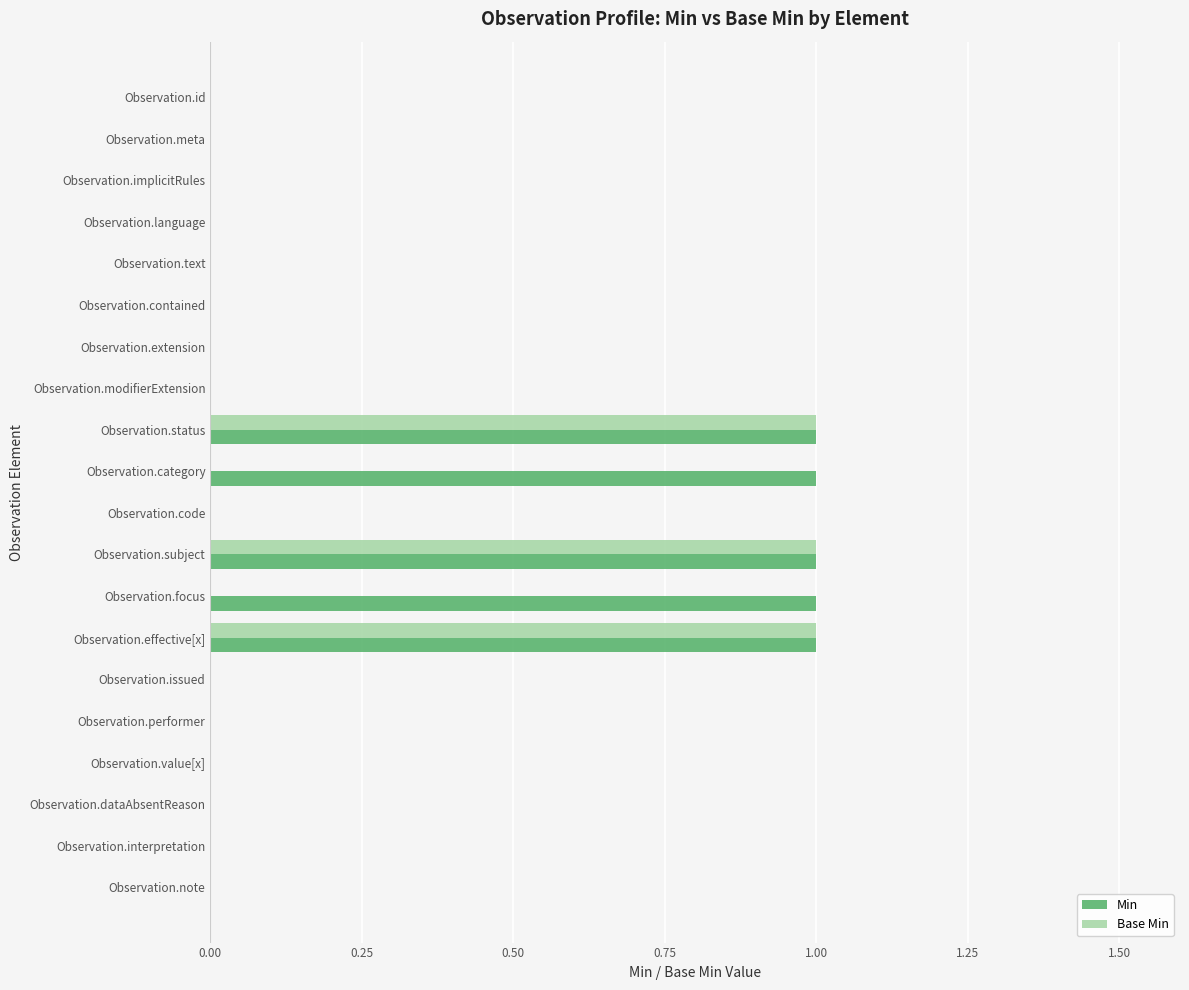

Which series has the largest total across all categories?

Min